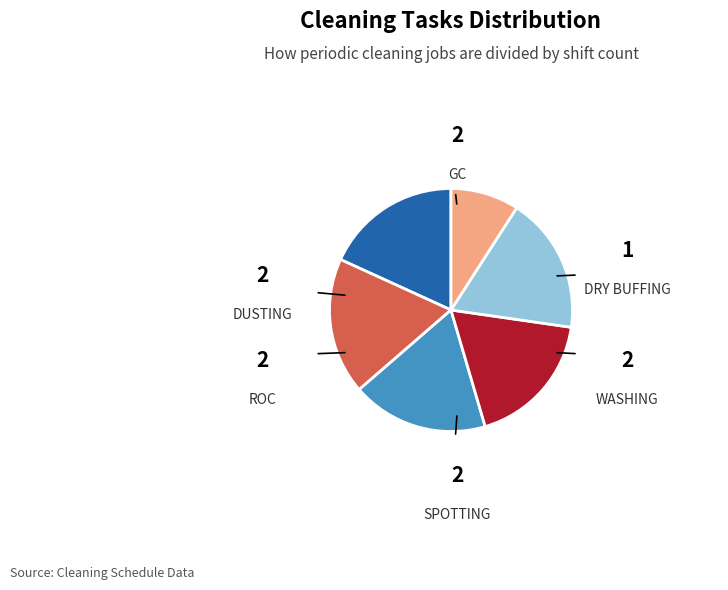

What percentage is the GC slice, to the nearest percent?

18%